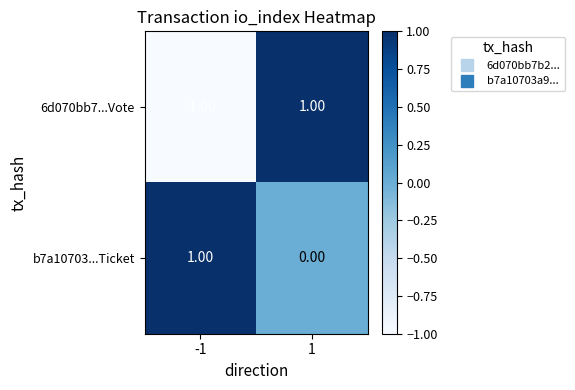

Which series has the largest range (max minus min)?

6d070bb7...Vote